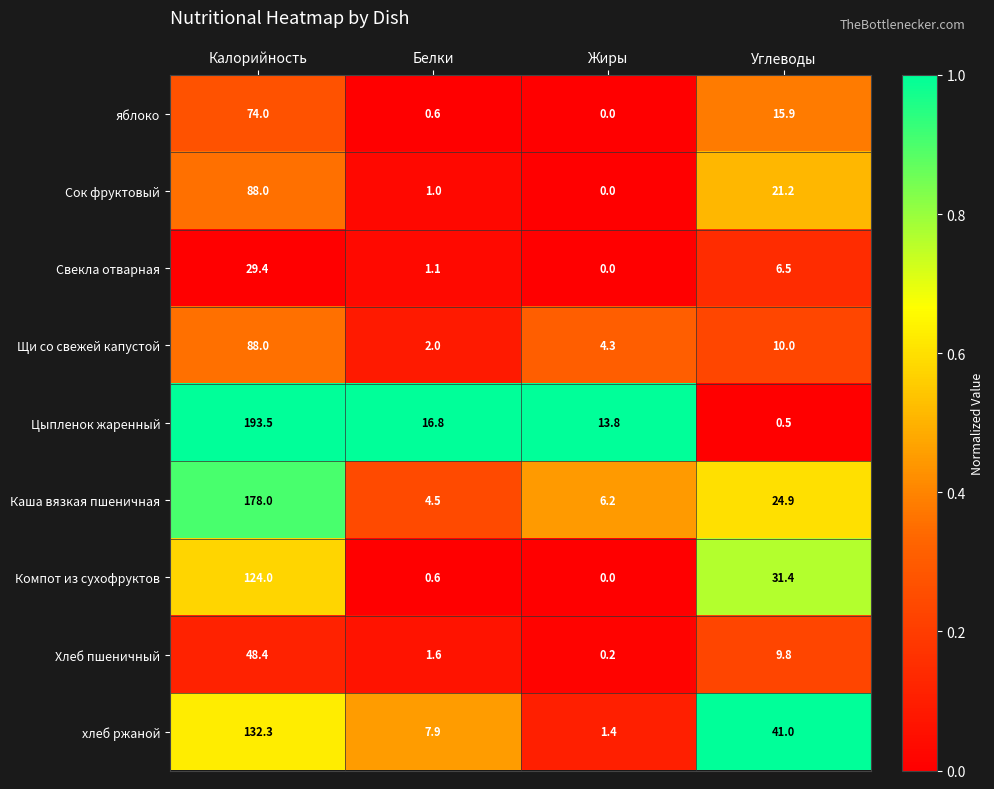

True or false: Свекла отварная has a value of 2.2 at Углеводы.

False